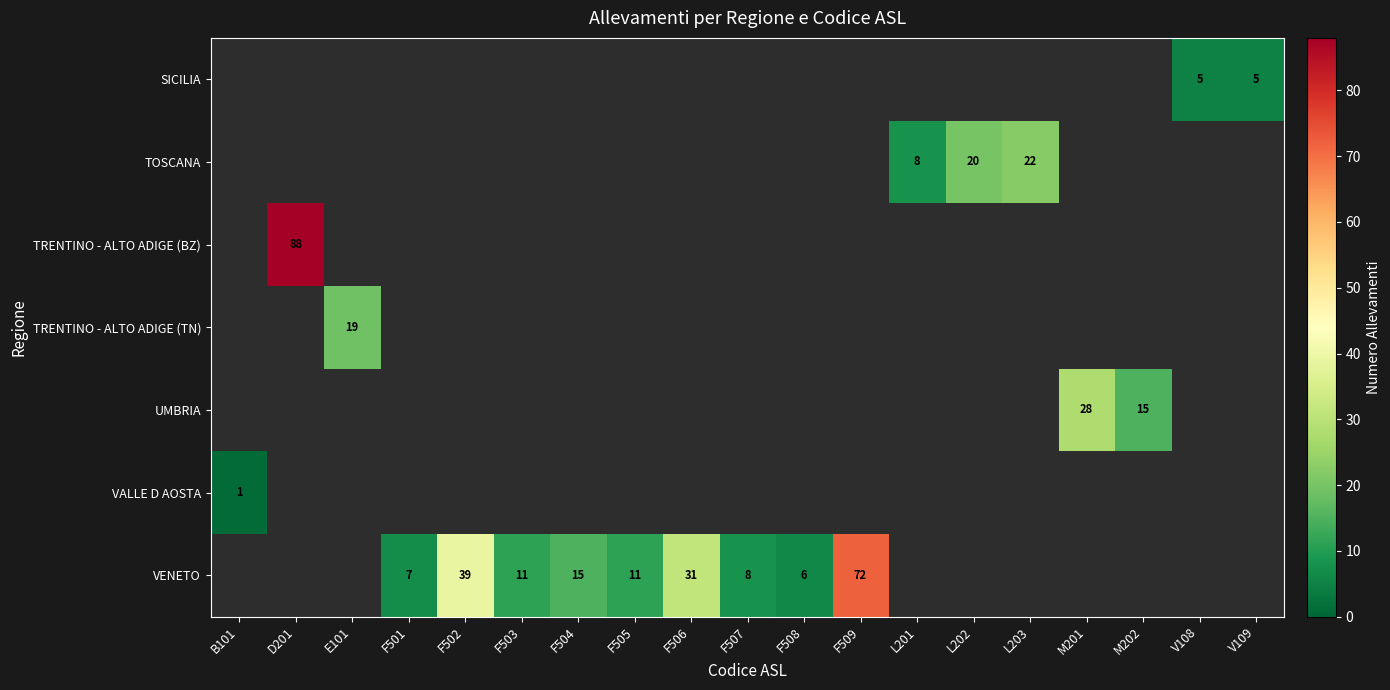

Is it true that TRENTINO - ALTO ADIGE (BZ) equals 88.0 at D201?

True